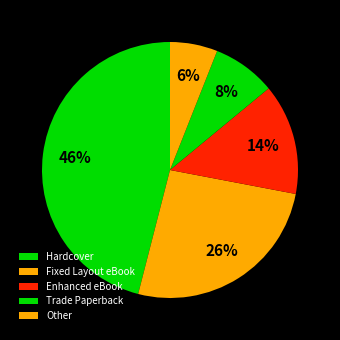

What percentage do Trade Paperback and Hardcover together represent?

54.0%